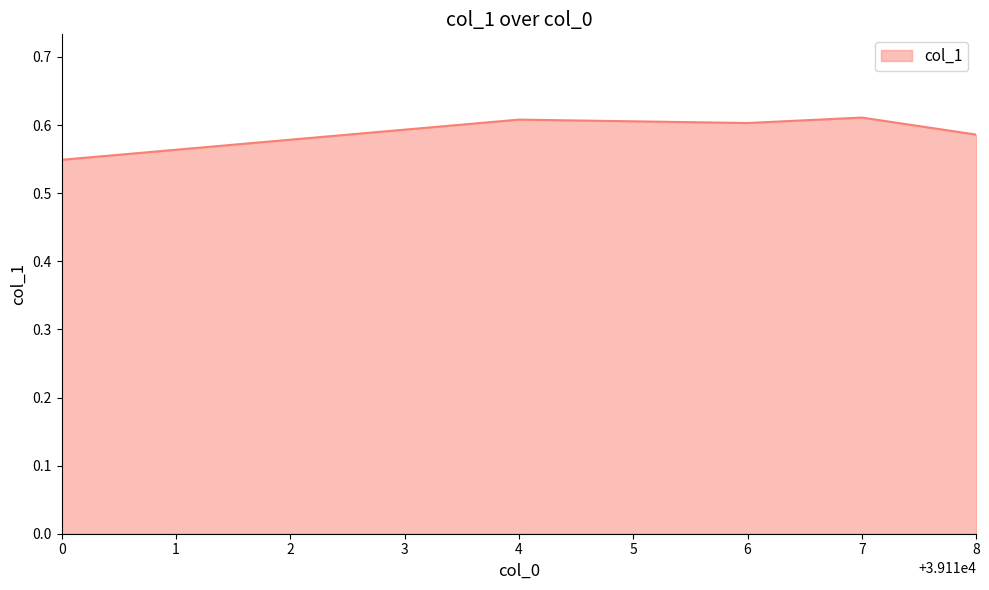

Which has a higher value, 6 or 0?

6